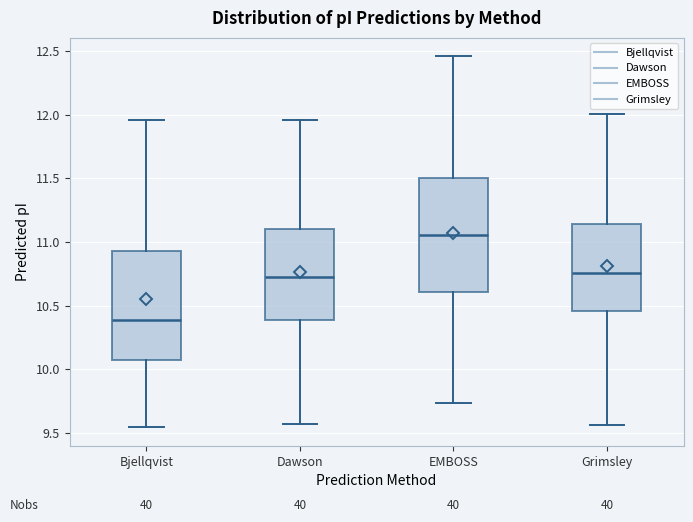

Which box has the highest median line?

EMBOSS